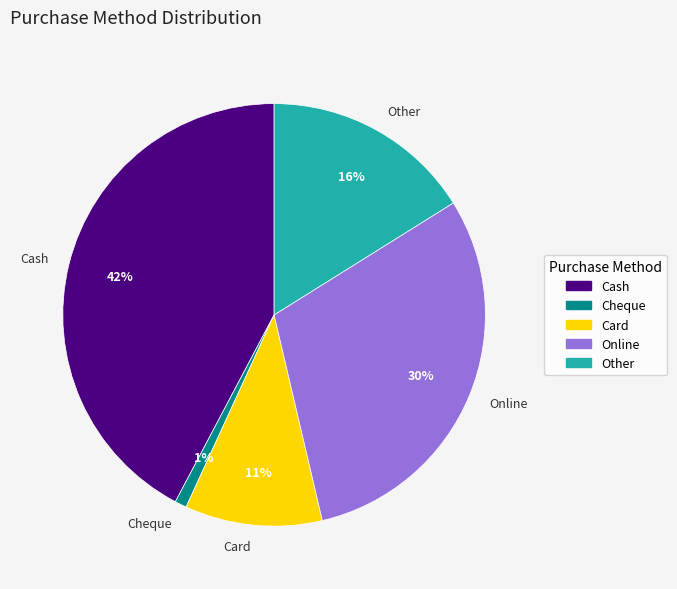

Which slice is the smallest?

Cheque